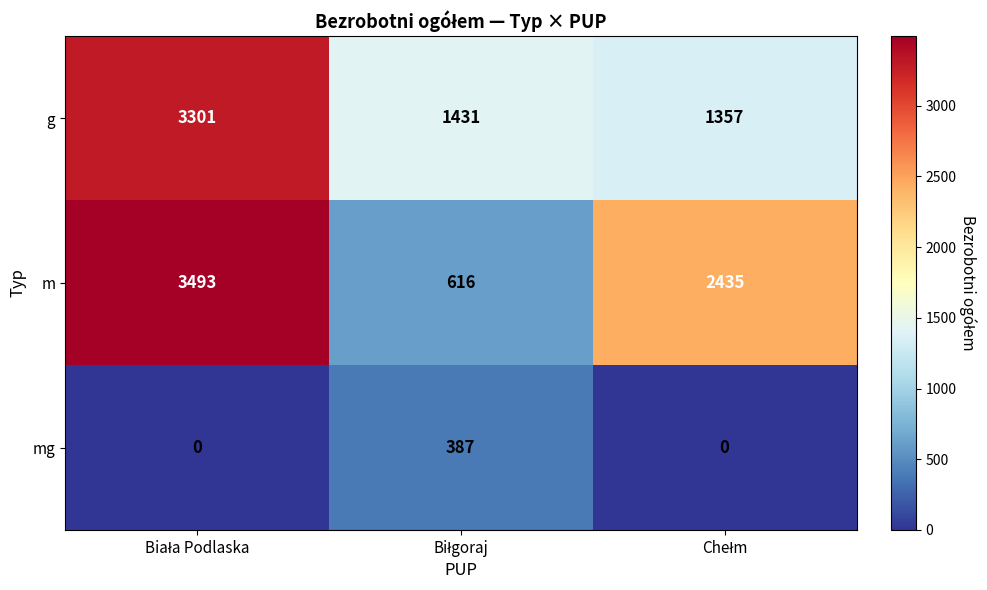

What is the maximum value shown in the chart?

3493